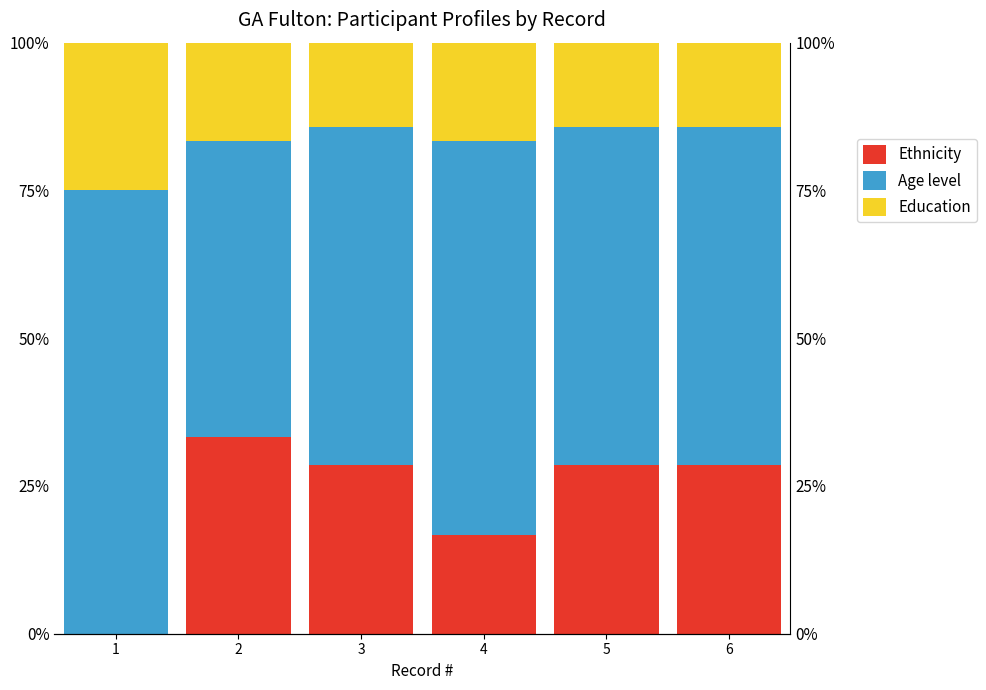

Rank the categories by Ethnicity value from highest to lowest.

2, 3, 5, 6, 4, 1